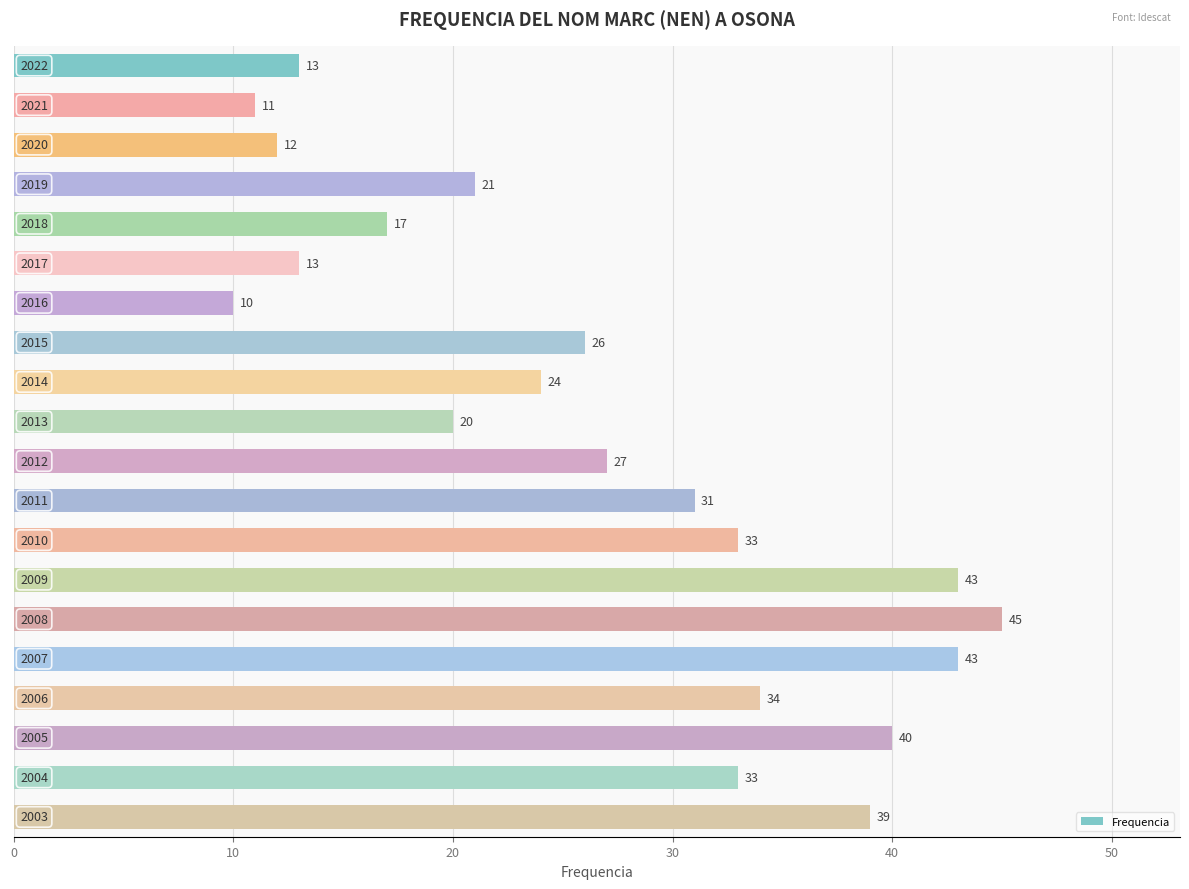

What is the value of the 16th bar from the top?

43